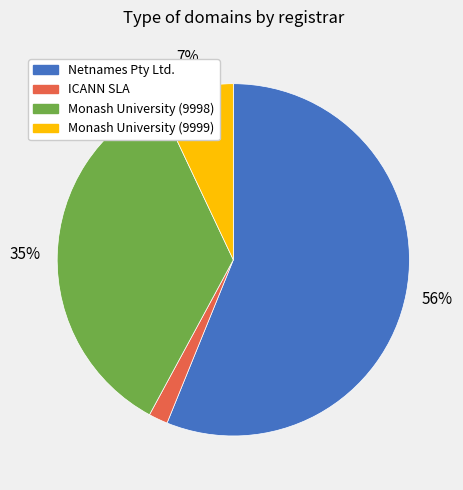

Does Monash University (9998) account for over 50% of the chart?

No